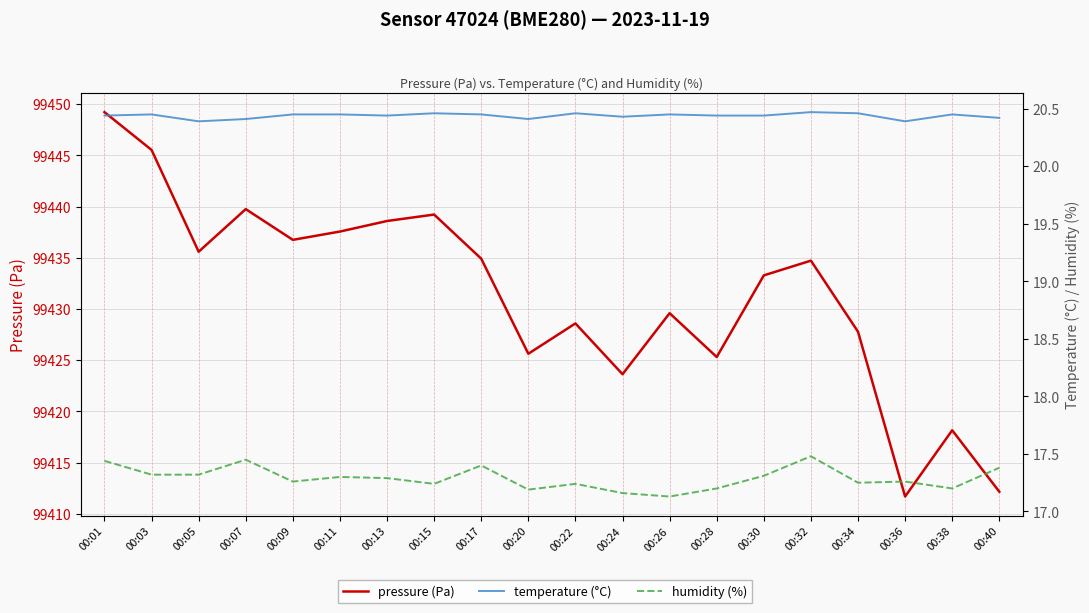

Reading left to right, list all the values displayed in this chart.

pressure (Pa): 00:01=99449.2	00:03=99445.5	00:05=99435.6	00:07=99439.8	00:09=99436.8	00:11=99437.6	00:13=99438.6	00:15=99439.2	00:17=99434.9	00:20=99425.6	00:22=99428.6	00:24=99423.6	00:26=99429.6	00:28=99425.3	00:30=99433.3	00:32=99434.7	00:34=99427.8	00:36=99411.7	00:38=99418.2	00:40=99412.2
temperature (°C): 00:01=20.4	00:03=20.4	00:05=20.4	00:07=20.4	00:09=20.4	00:11=20.4	00:13=20.4	00:15=20.5	00:17=20.4	00:20=20.4	00:22=20.5	00:24=20.4	00:26=20.4	00:28=20.4	00:30=20.4	00:32=20.5	00:34=20.5	00:36=20.4	00:38=20.4	00:40=20.4
humidity (%): 00:01=17.4	00:03=17.3	00:05=17.3	00:07=17.4	00:09=17.3	00:11=17.3	00:13=17.3	00:15=17.2	00:17=17.4	00:20=17.2	00:22=17.2	00:24=17.2	00:26=17.1	00:28=17.2	00:30=17.3	00:32=17.5	00:34=17.2	00:36=17.3	00:38=17.2	00:40=17.4